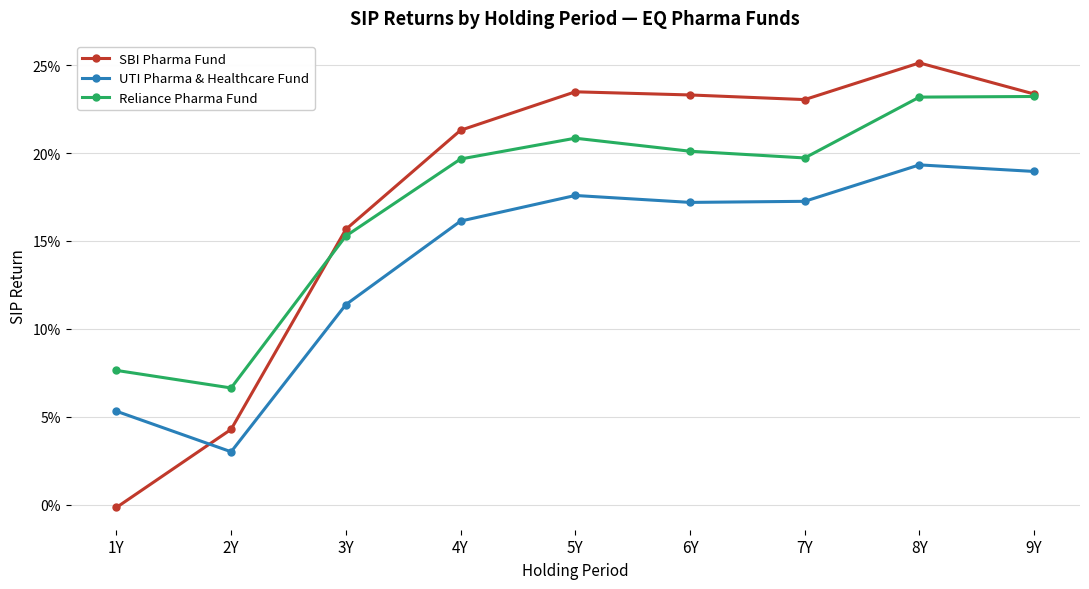

Which label corresponds to the smallest value in the chart?

1Y